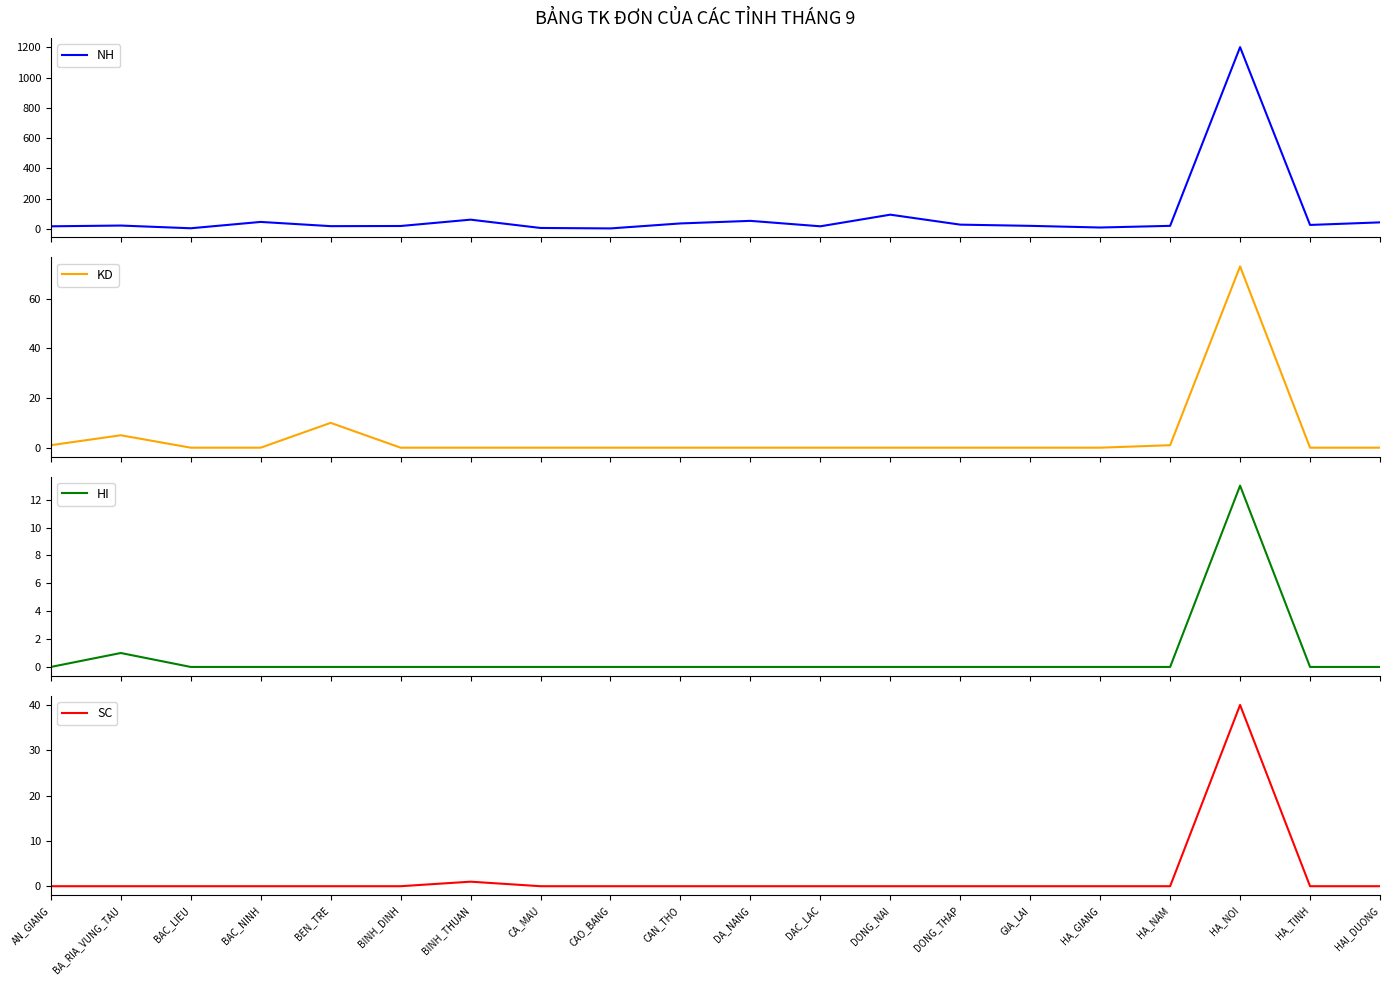

Does the chart display data point markers on the line(s)?

No